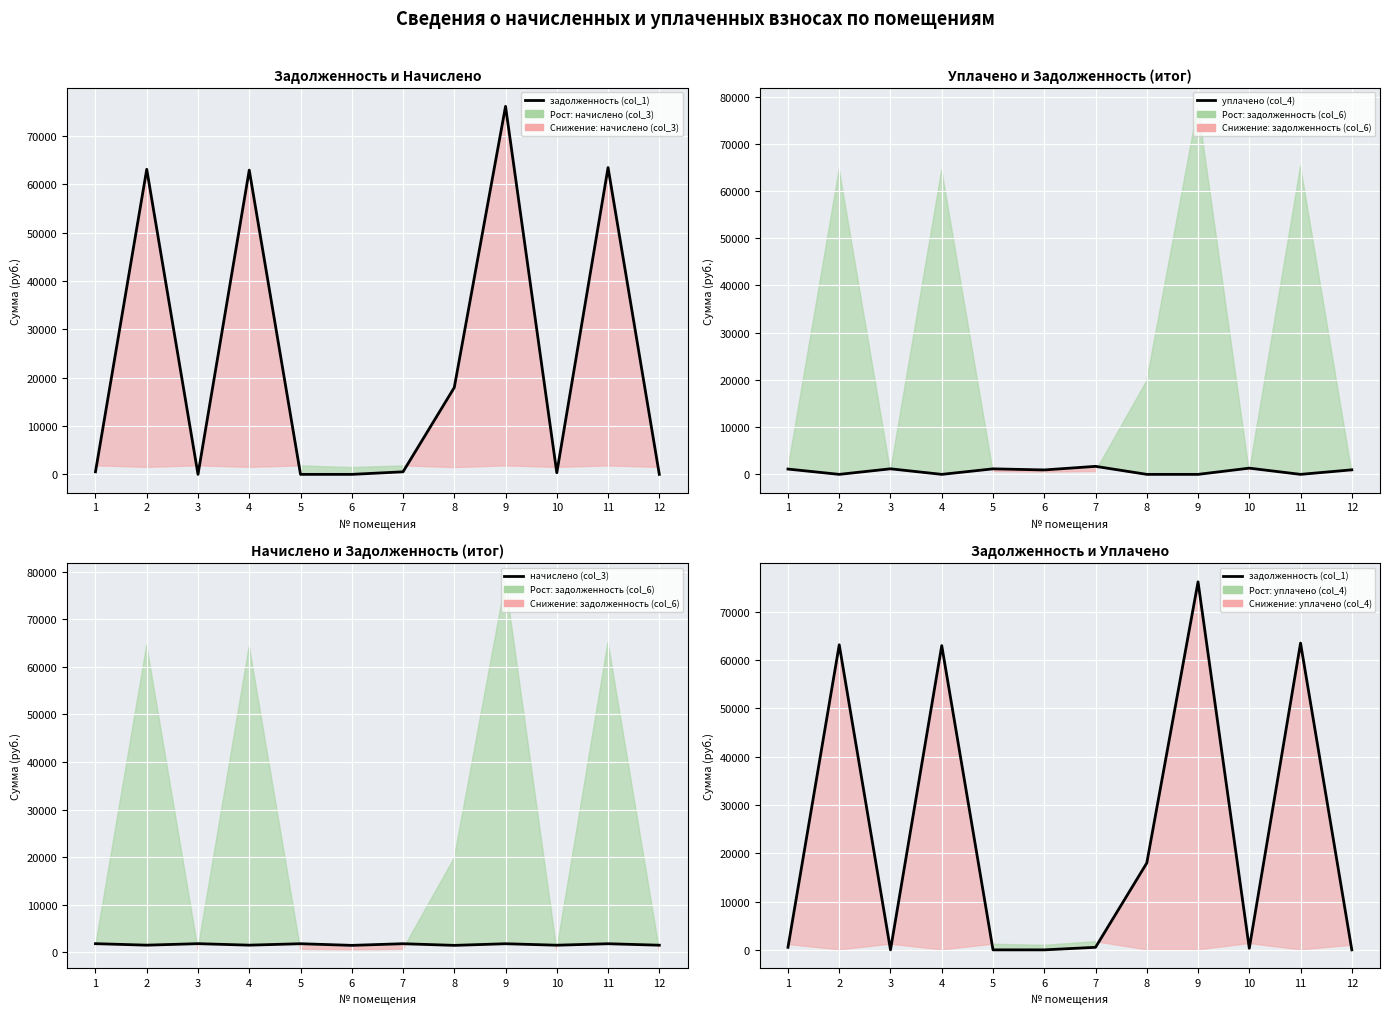

Rank the series at 3 from highest to lowest value.

начислено (col_3), уплачено (col_4), задолженность (col_1)